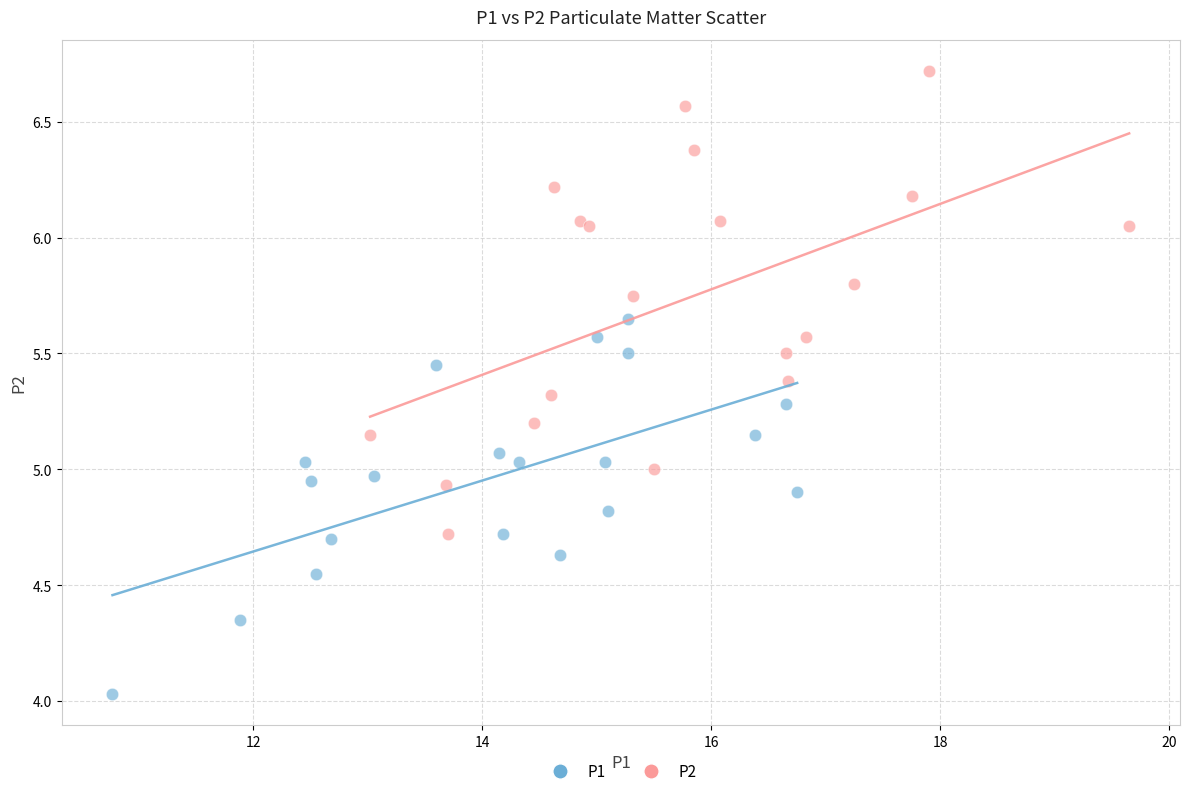

What are all the series names shown in the legend?

P1, P2